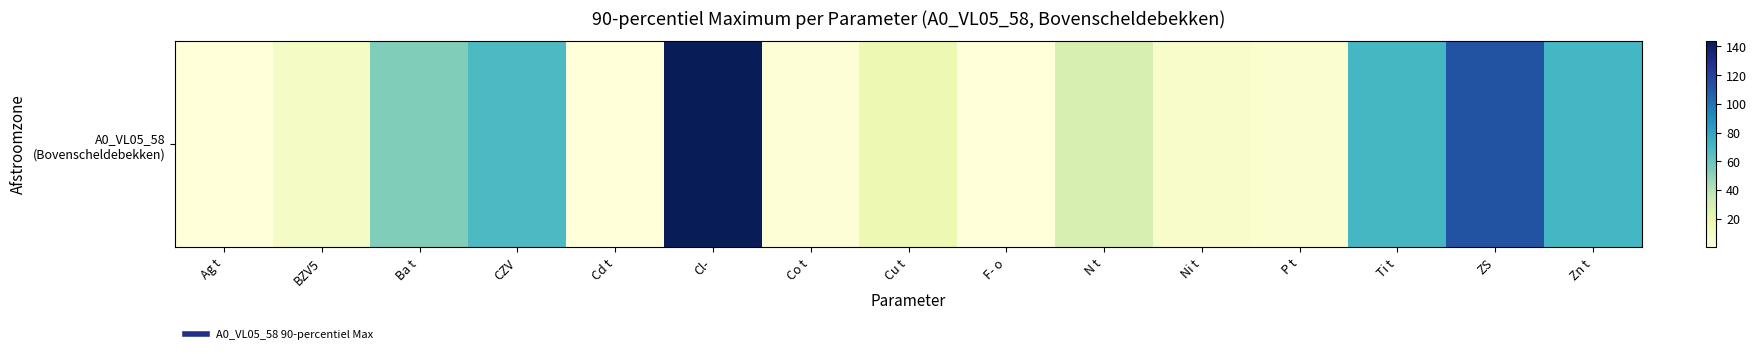

True or false: the data shows 143.8 at Cl-.

True